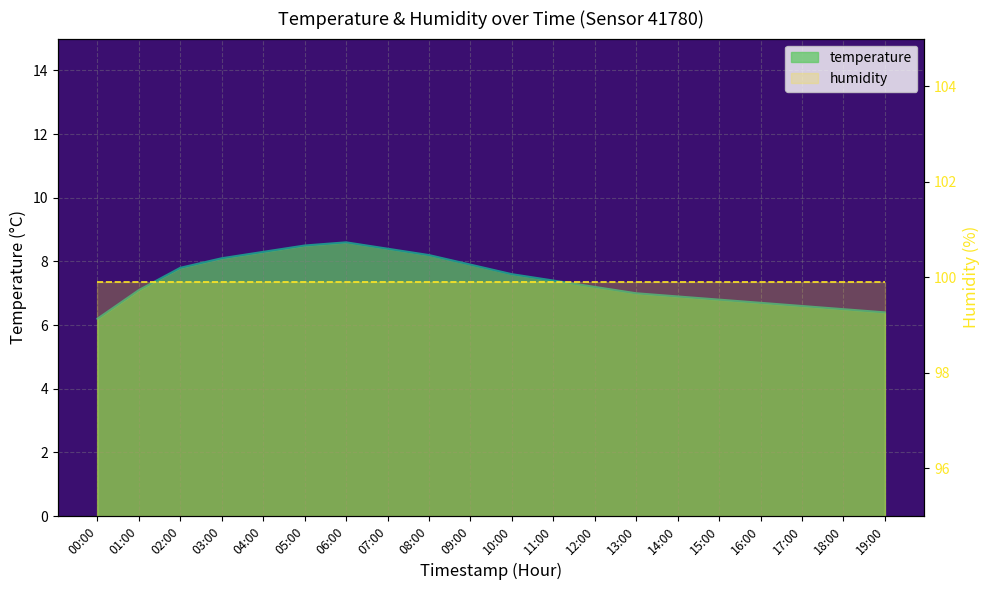

Is it true that the value at 09:00 is 10.9?

False